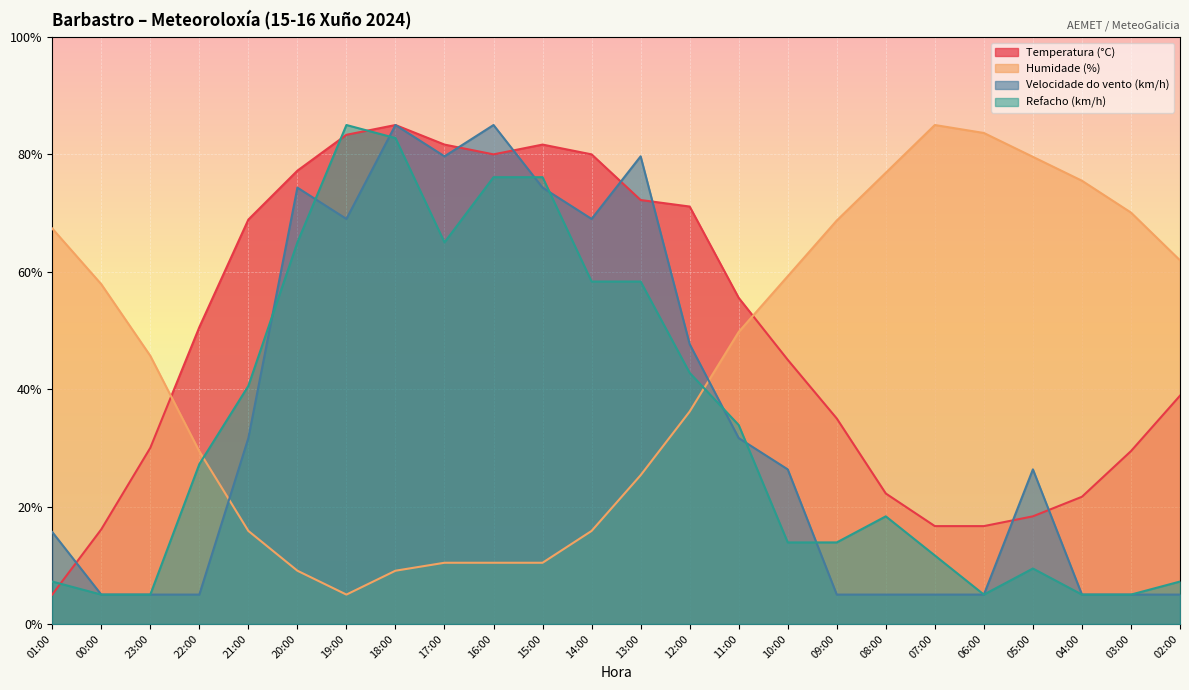

What is the spread (max minus min) of values at 11:00?

23.9